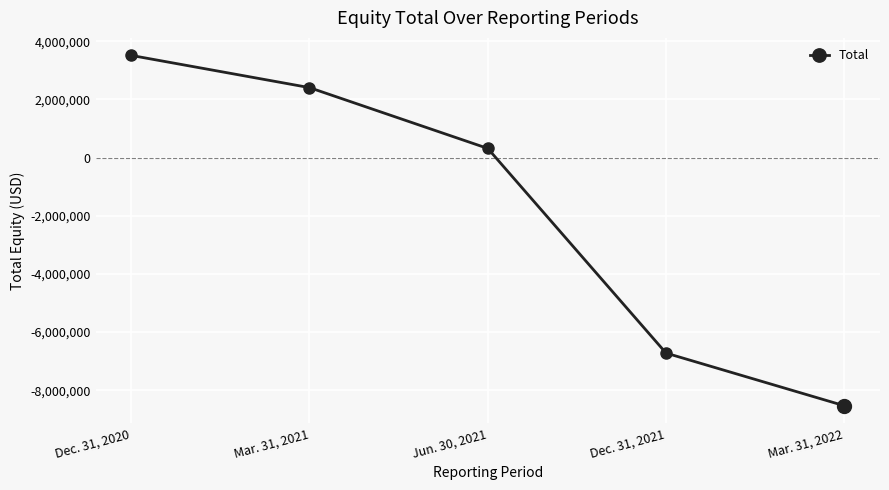

True or false: the data has more than 2 interior local peaks.

False